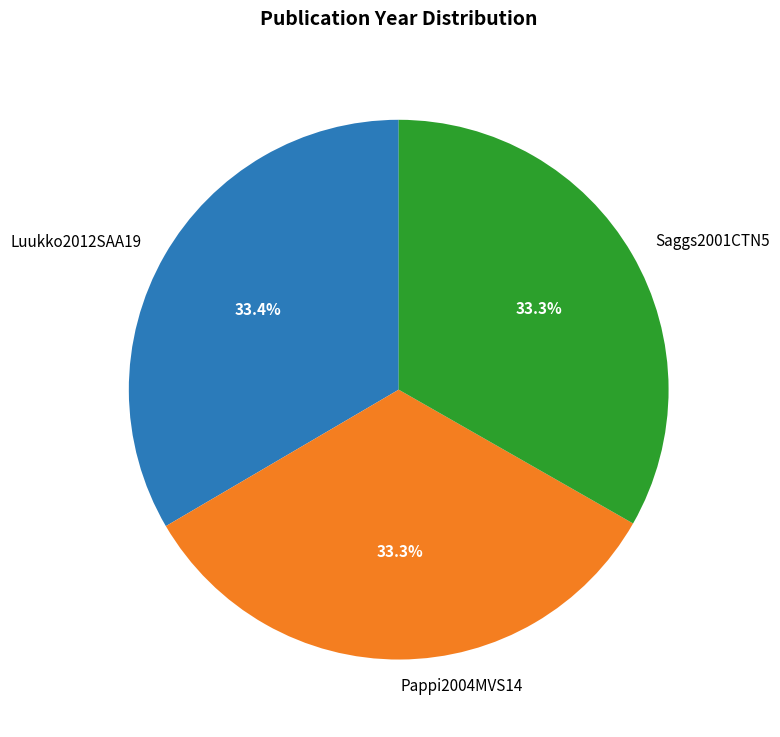

To the nearest percent, what portion does Luukko2012SAA19 represent?

33%